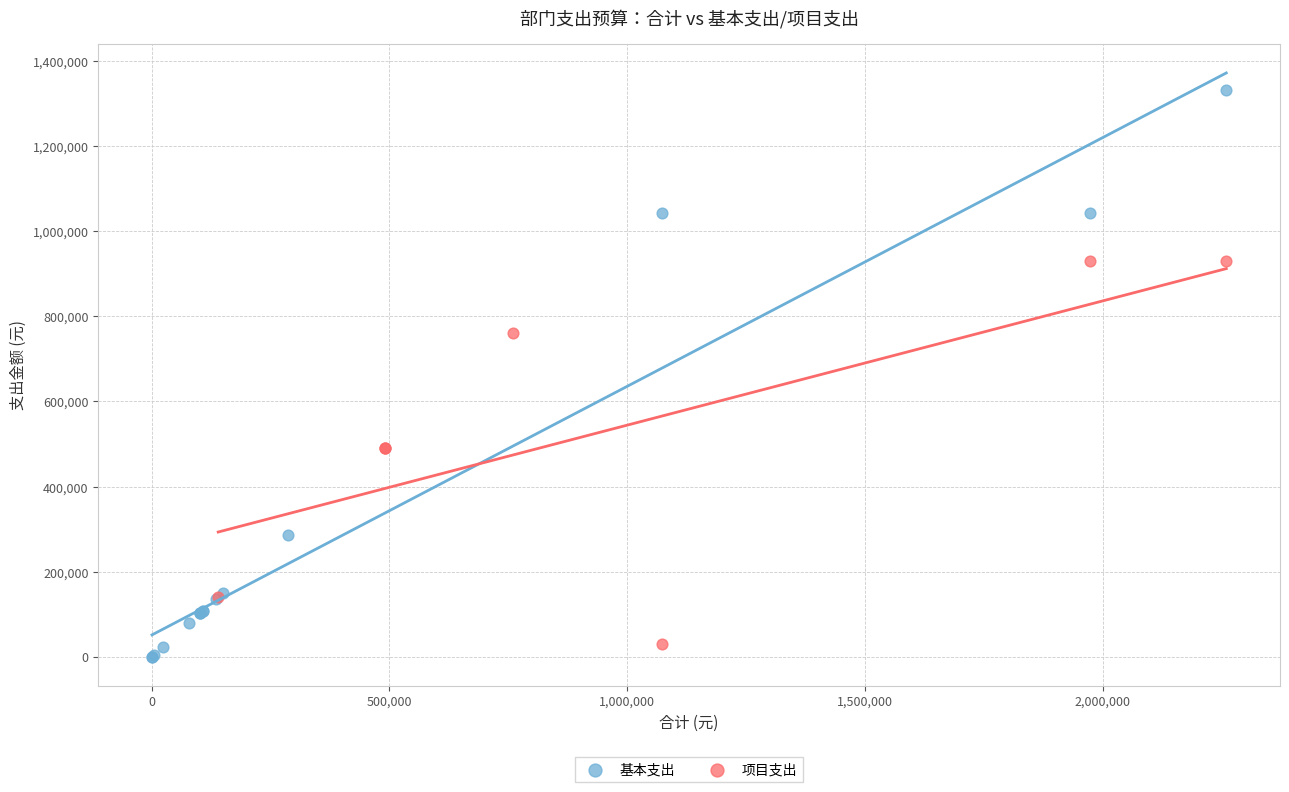

What are all the series names shown in the legend?

基本支出, 项目支出